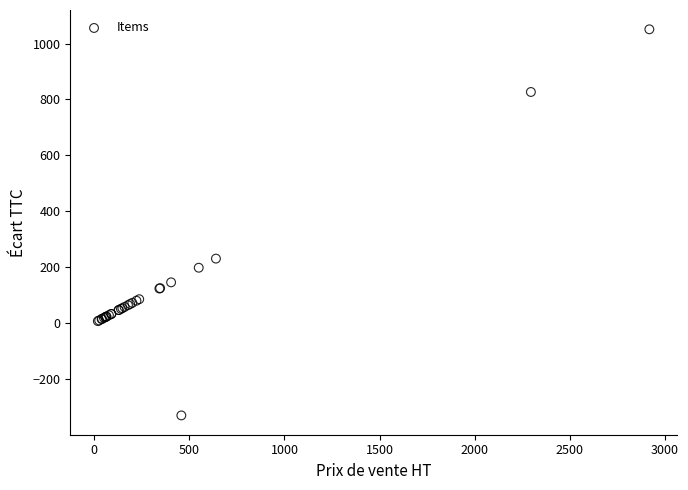

What Y value in the scatter plot is closest to 360?

230.3